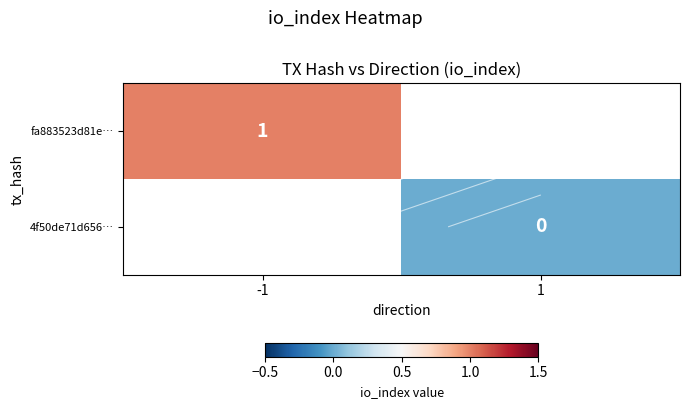

The value of 4f50de71d656… at 1 is 0.0. True or false?

True